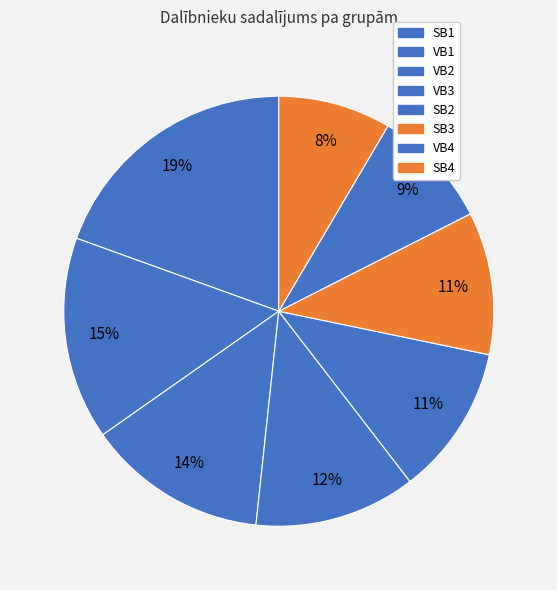

To the nearest percent, what is the difference between the SB1 and SB4 slice percentages?

11%